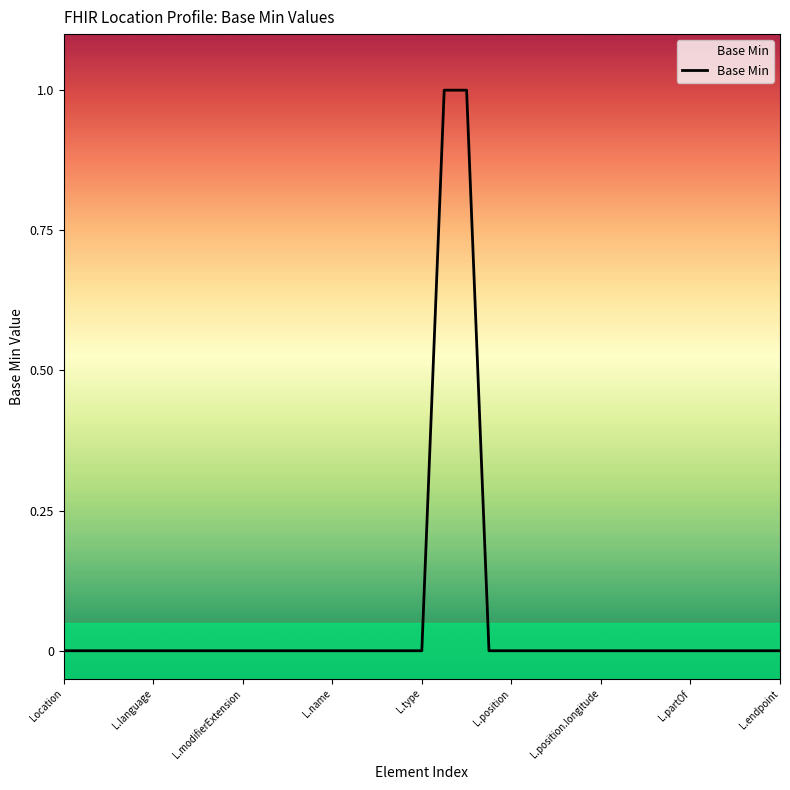

True or false: the data shows 0 at L.modifierExtension.

True